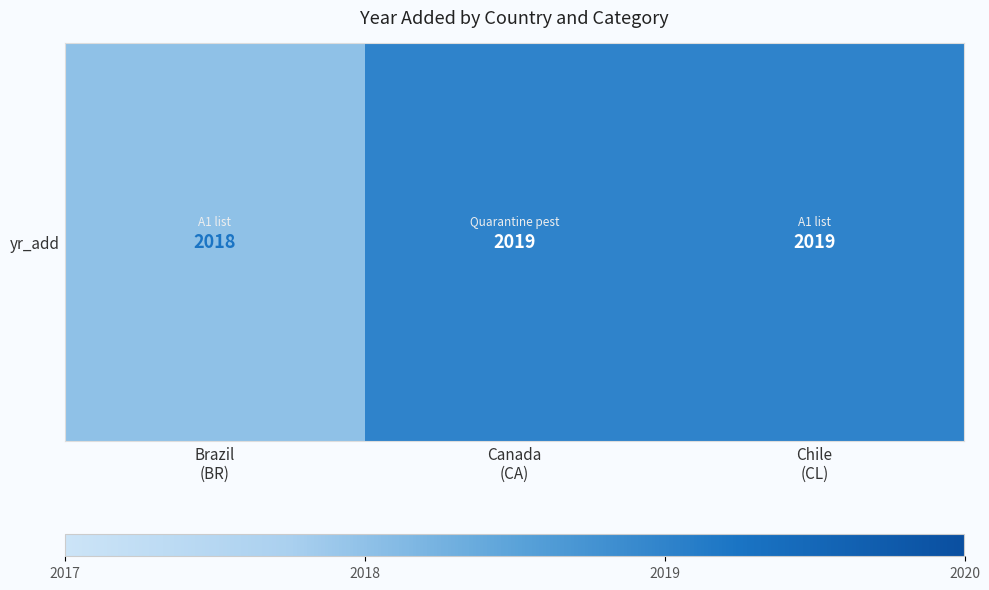

What is the greatest value displayed?

2019